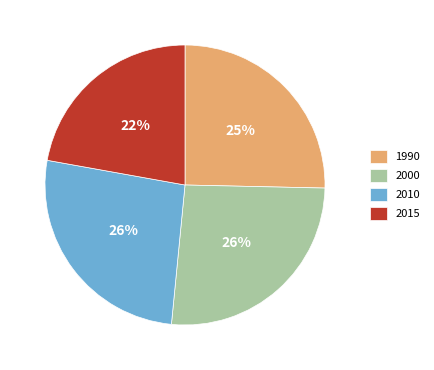

Combined, do 2015 and 2000 account for over 50%?

No